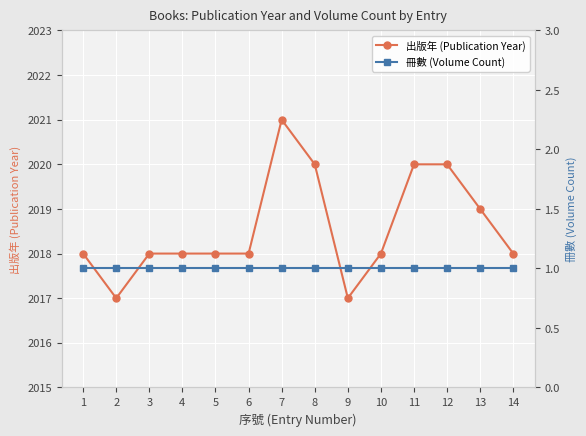

True or false: 冊數 (Volume Count) and 出版年 (Publication Year) cross at least once.

False